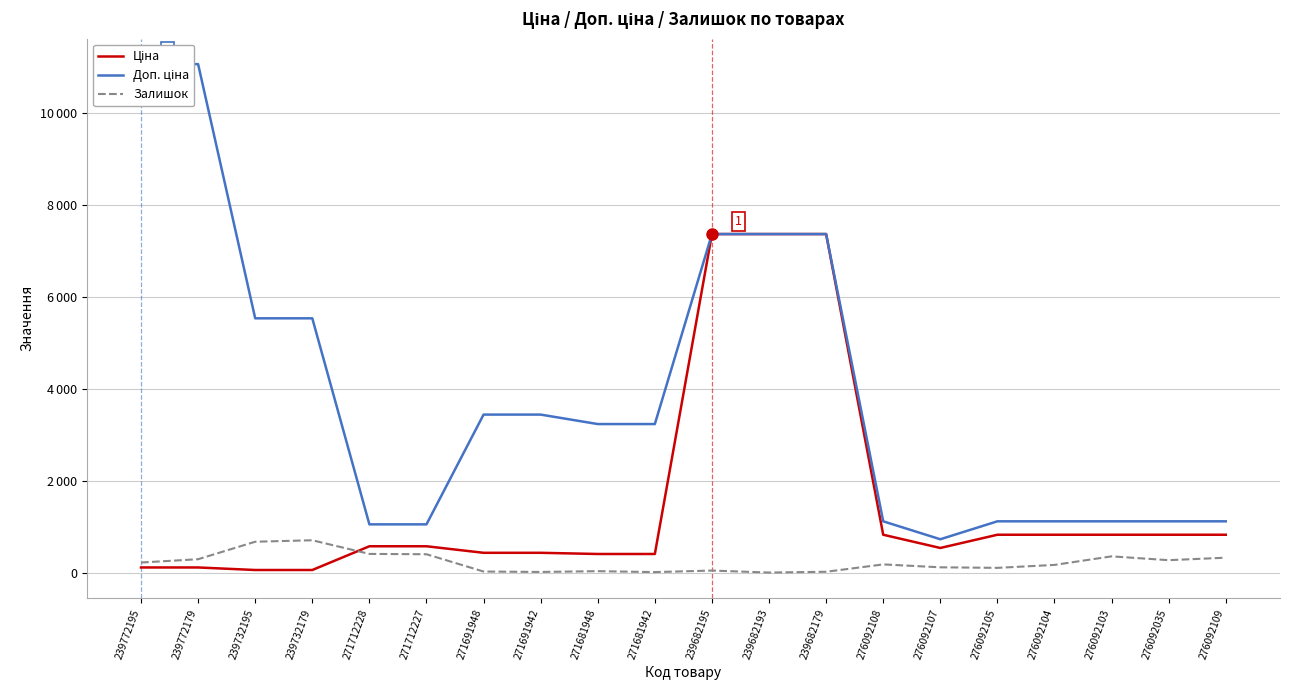

At which category does Залишок reach its first local peak?

239732179